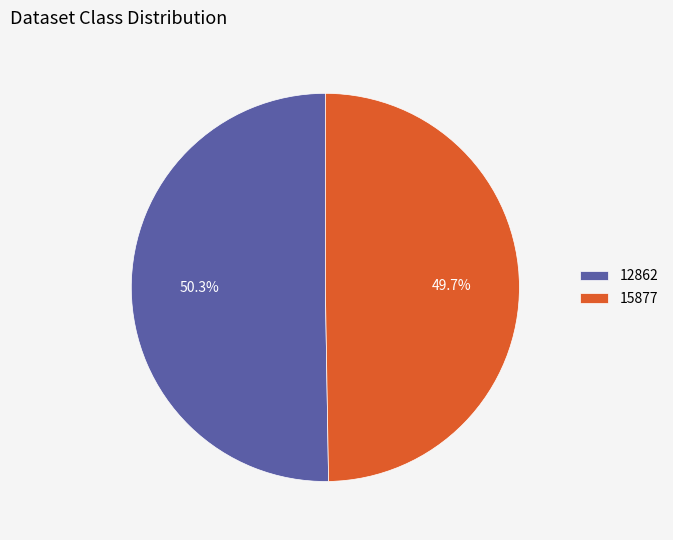

To the nearest percent, what is the difference between the largest and smallest slice percentages?

1%